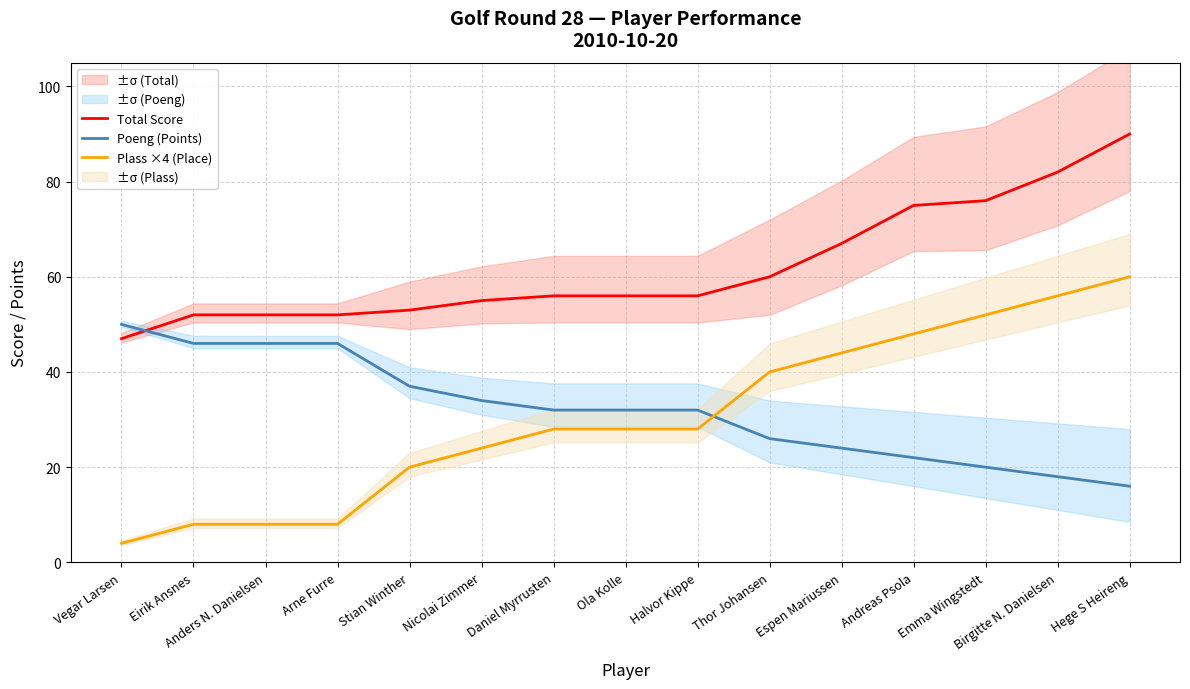

What is the difference between the second highest and second lowest values in the Total Score series?

30